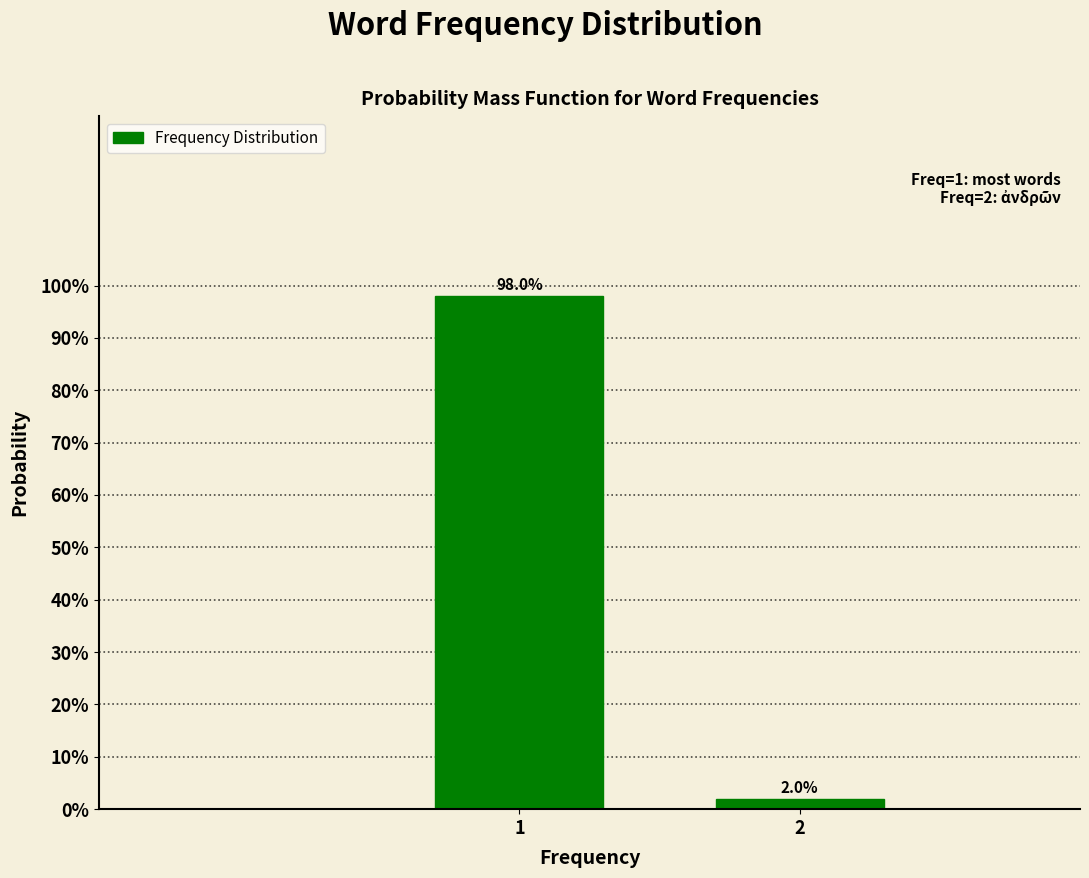

Reading right to left, what are all the values shown in this chart?

2=2.0	1=98.0